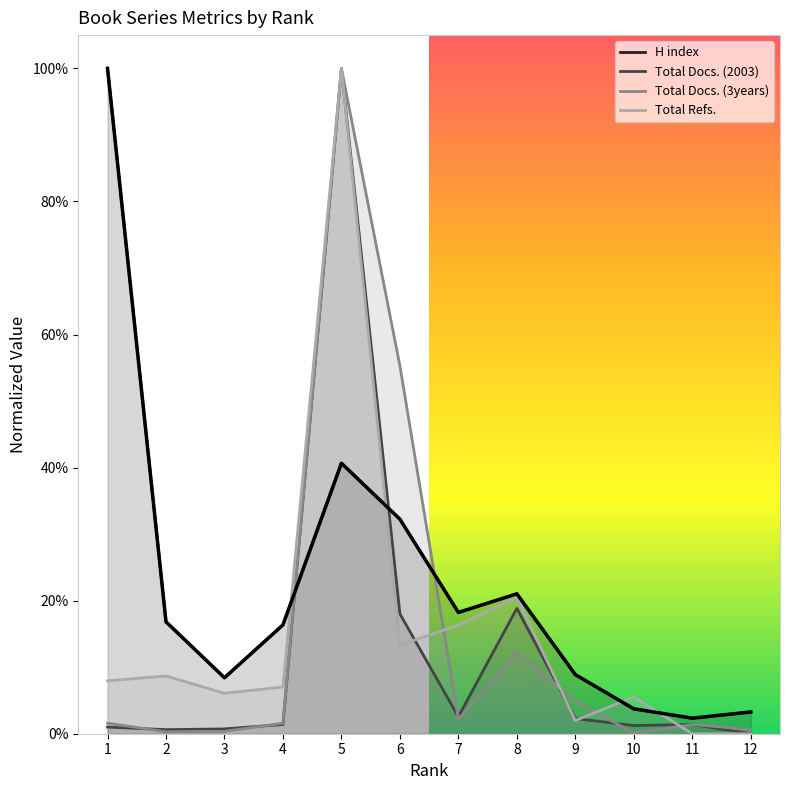

True or false: the data shows 0.2 at 7.

True